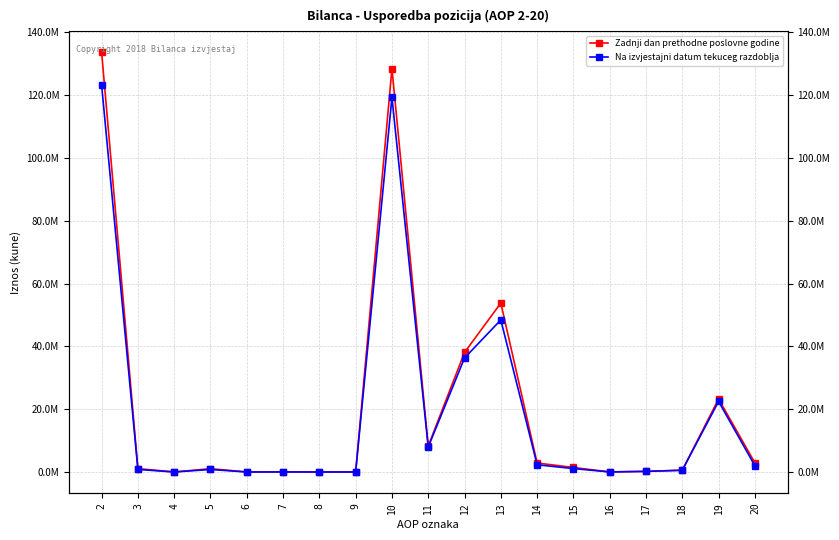

What is the difference between the maximum and minimum values in the Zadnji dan prethodne poslovne godine series?

133689346